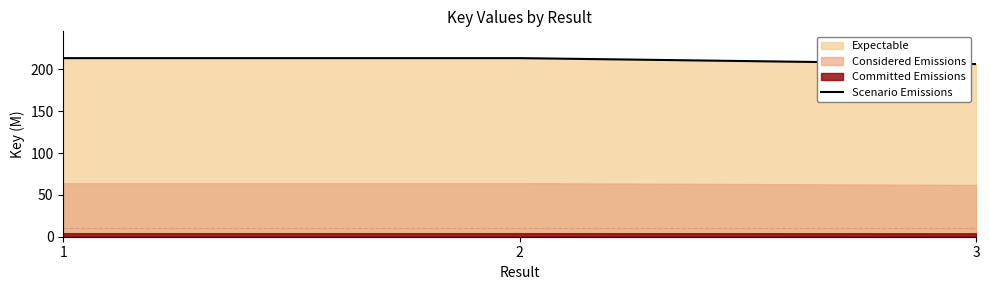

Reading left to right, extract all data points from this chart.

213.4	213.4	206.2